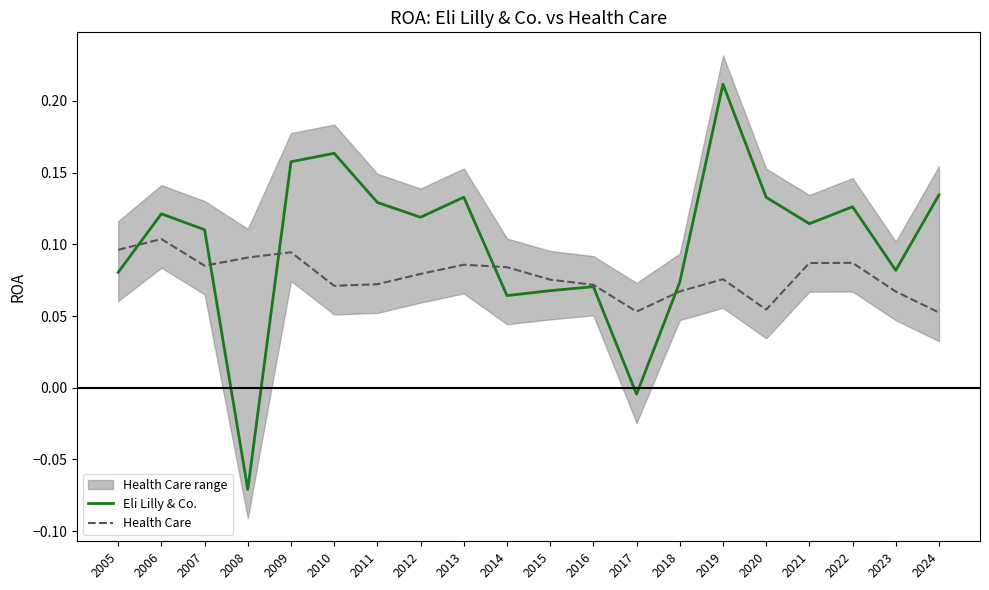

At how many categories does at least one series exceed 0?

20